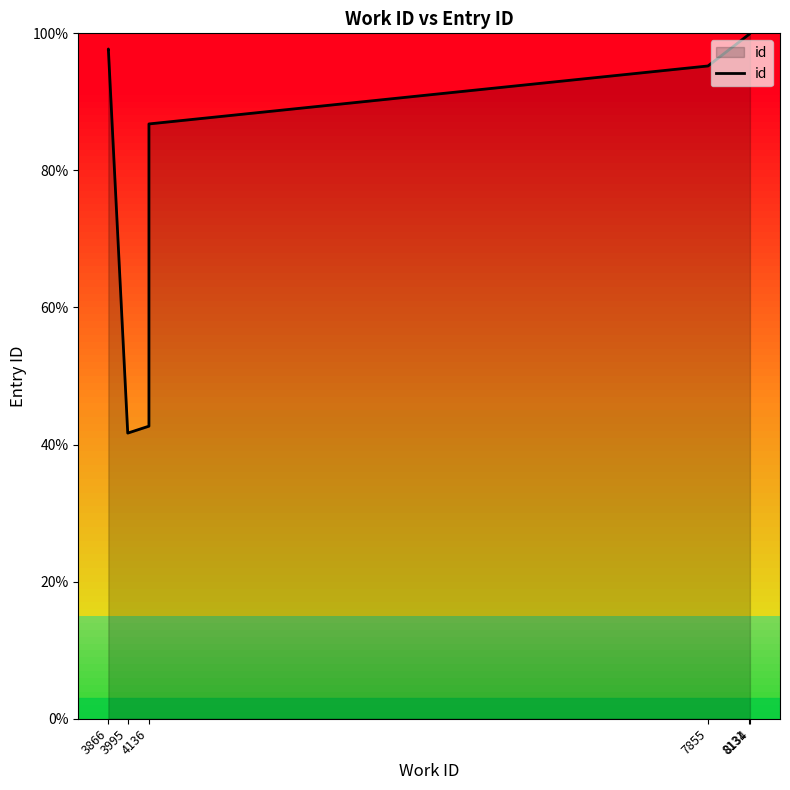

Where does the data first go above 97?

3866